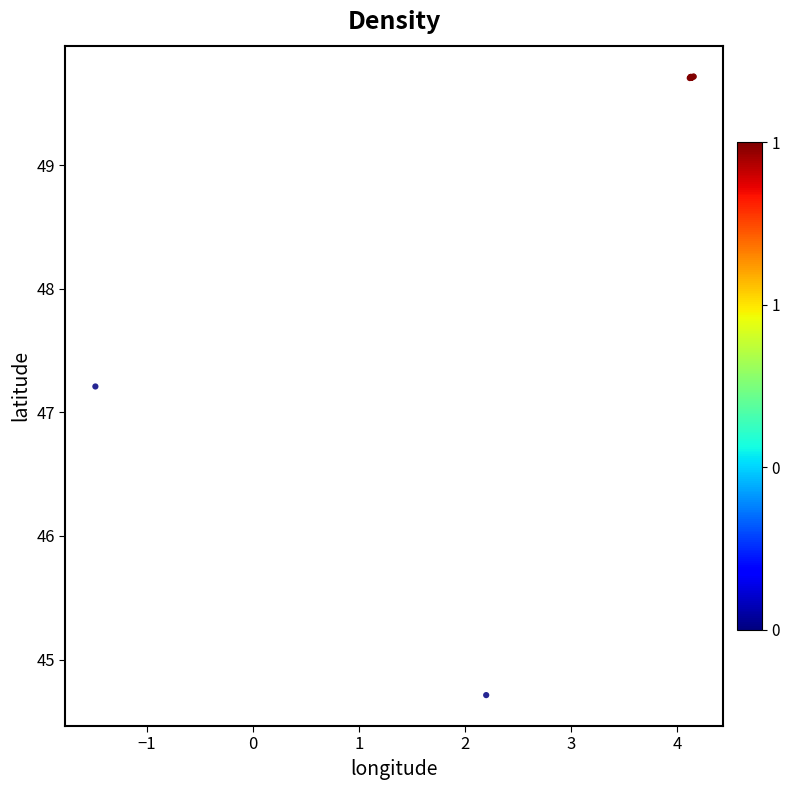

What Y value in the scatter plot is closest to 47?

47.2